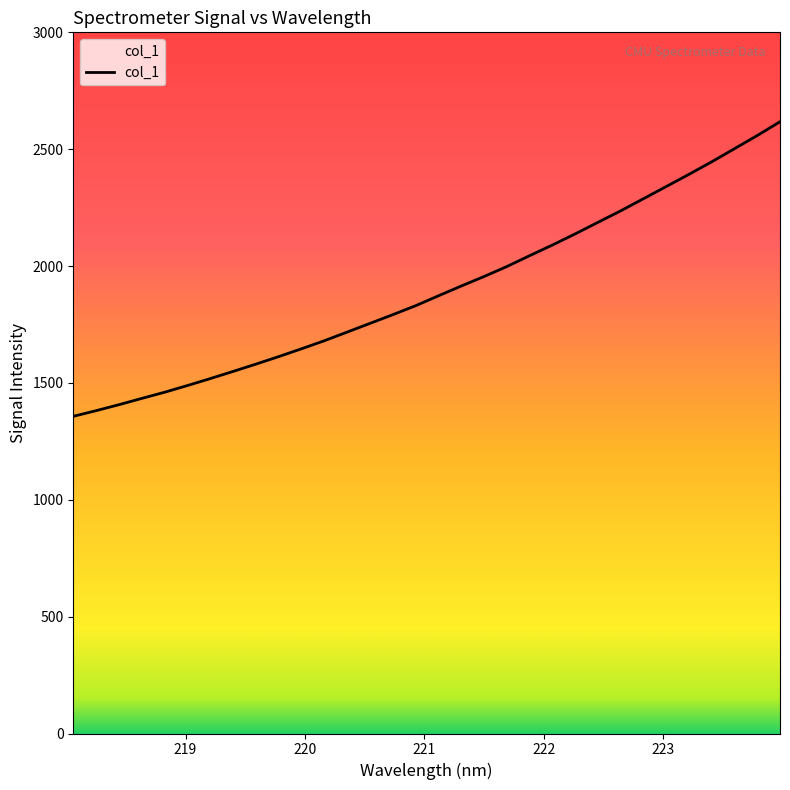

What is the difference between the second highest and minimum values?

1201.3